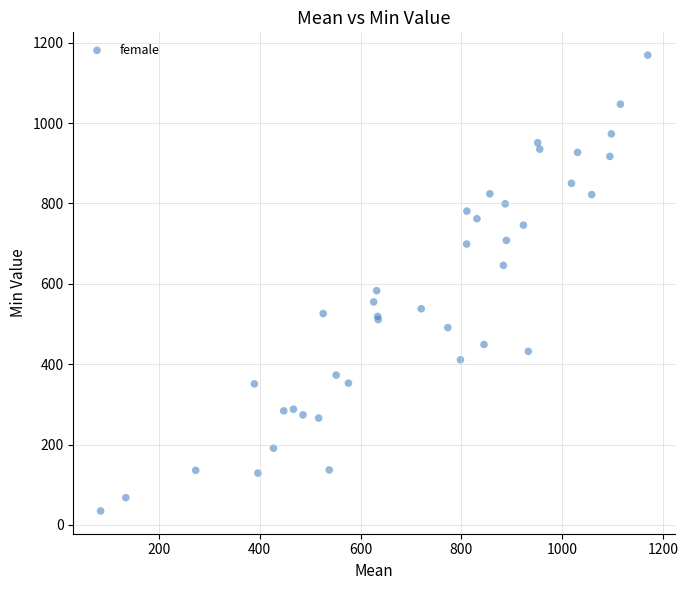

What Y value in the scatter plot is closest to 602?

583